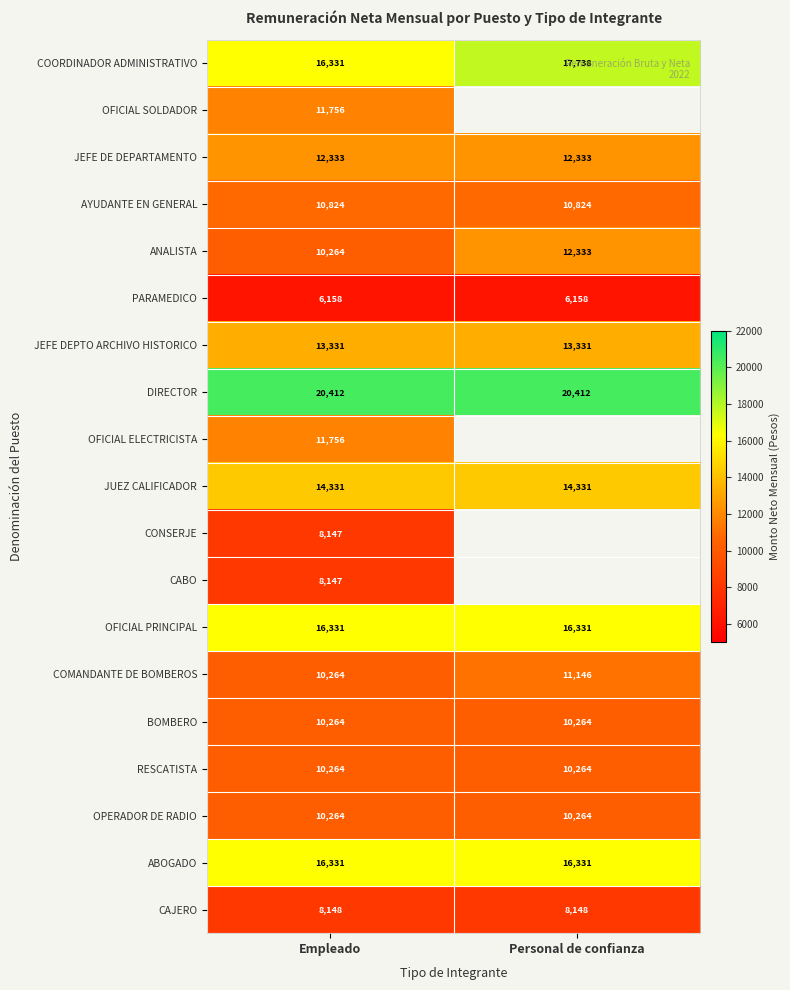

What is the spread (max minus min) of values at Empleado?

14254